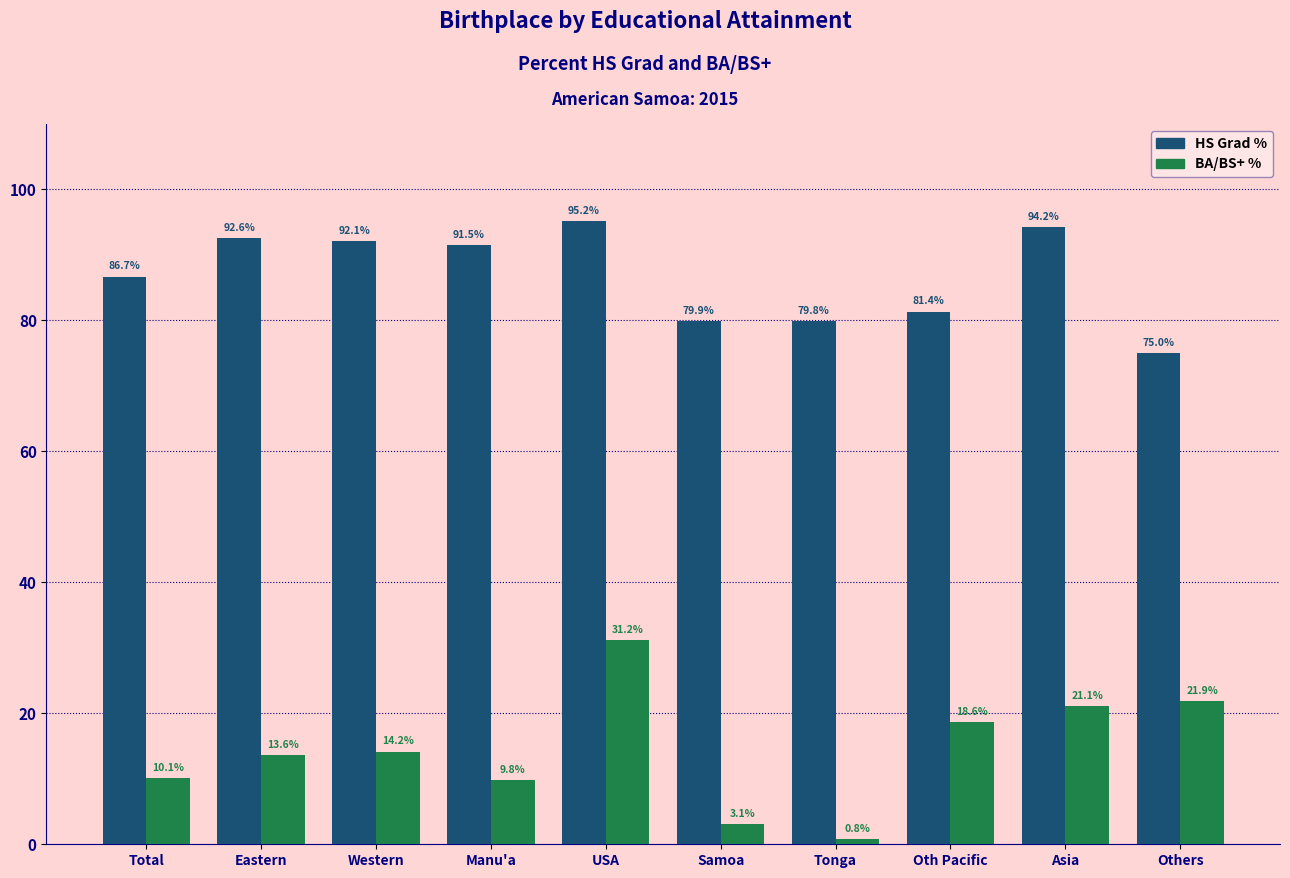

The value of HS Grad % at Eastern is 92.6. True or false?

True